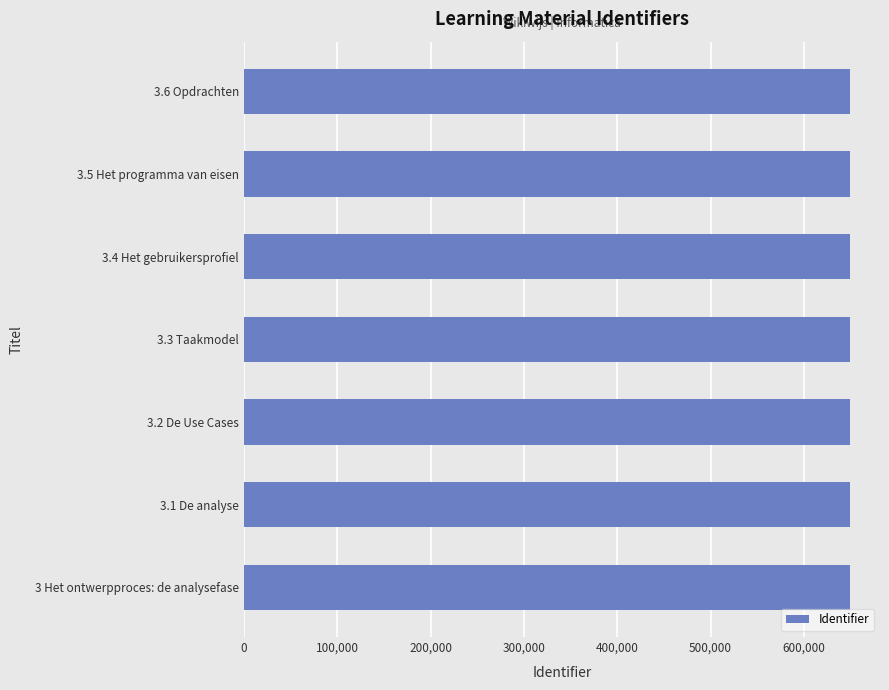

What is the sum of the values at 3.2 De Use Cases and 3.5 Het programma van eisen?

1297994